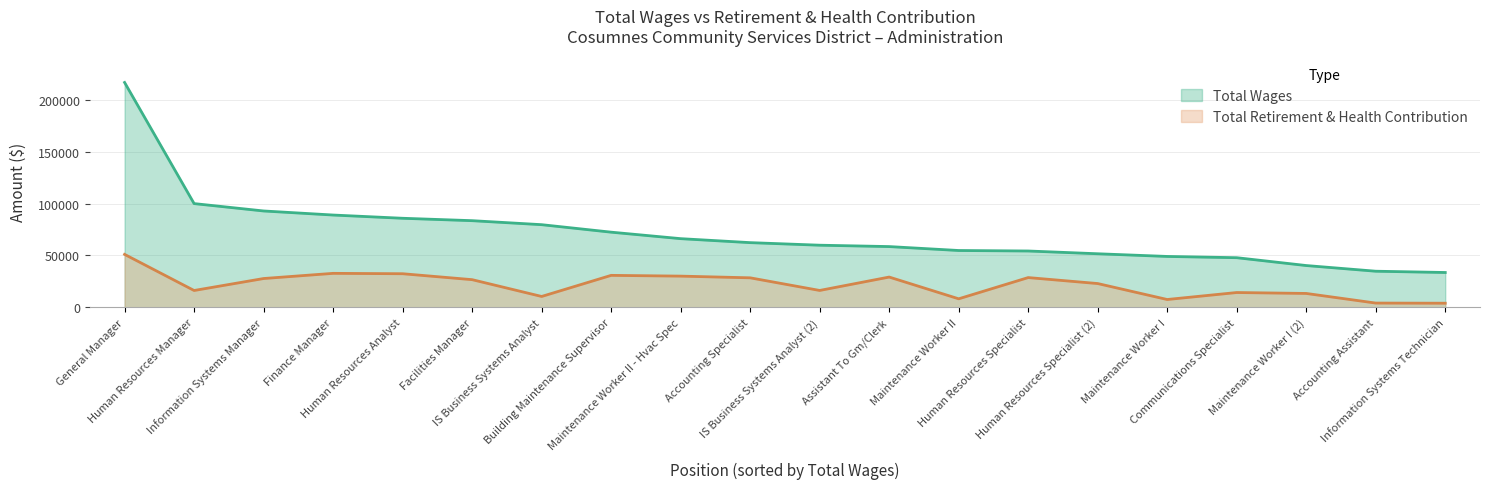

What position from the right is Assistant To Gm/Clerk?

9